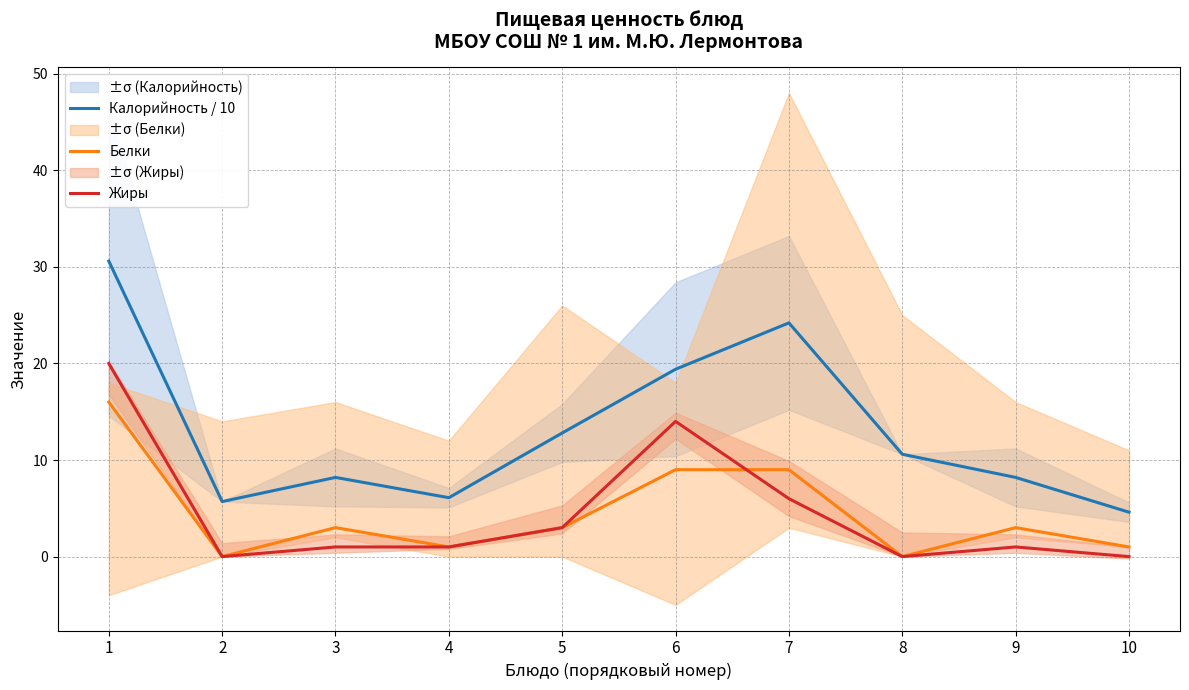

What is the average value of the Калорийность / 10 series?

13.0